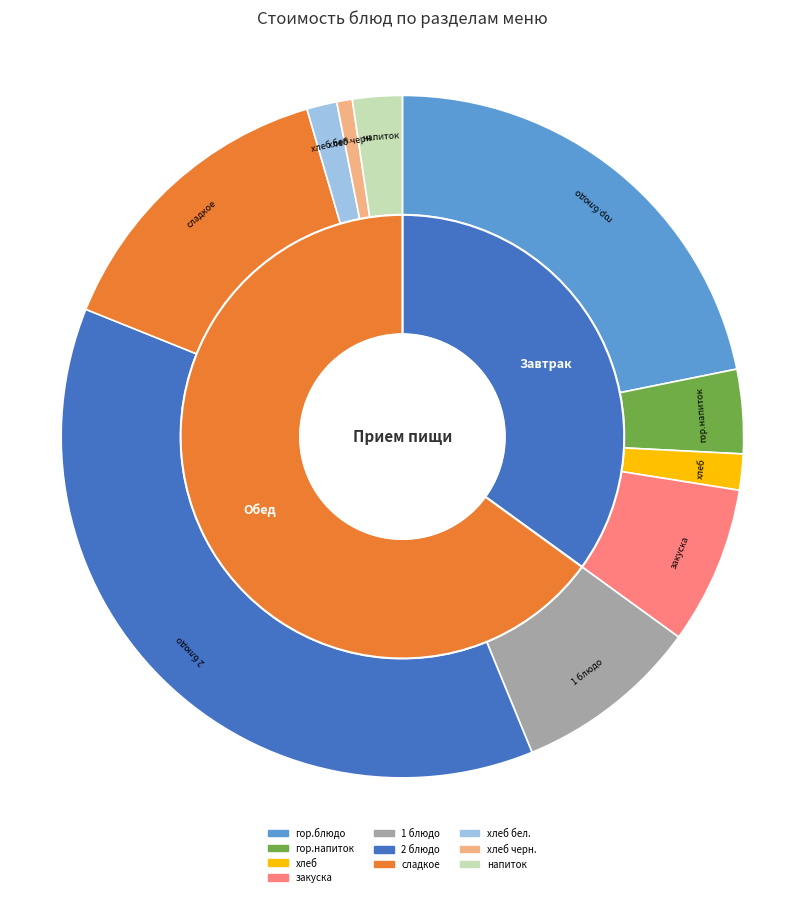

Is there a majority slice in this chart?

No